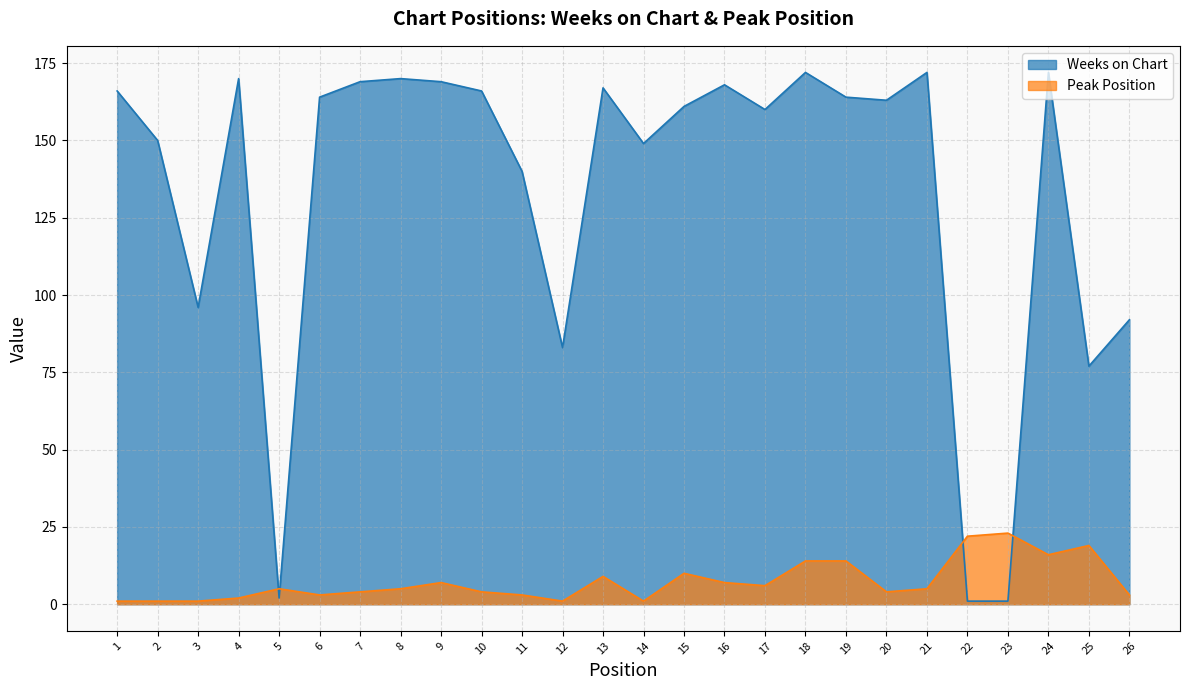

What is the approximate value of Weeks on Chart at 20, to the nearest 50?

150